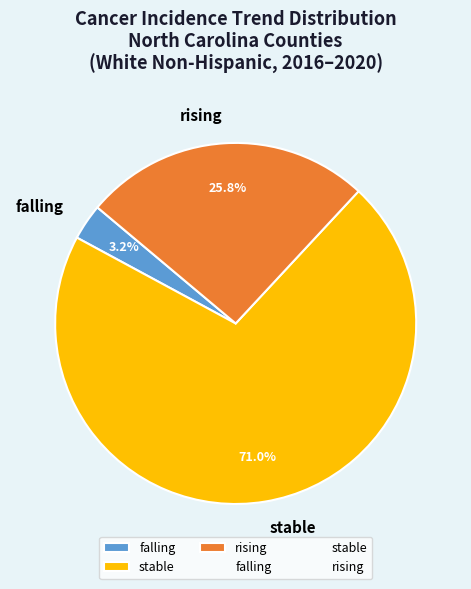

What percentage is the stable slice, to the nearest percent?

71%